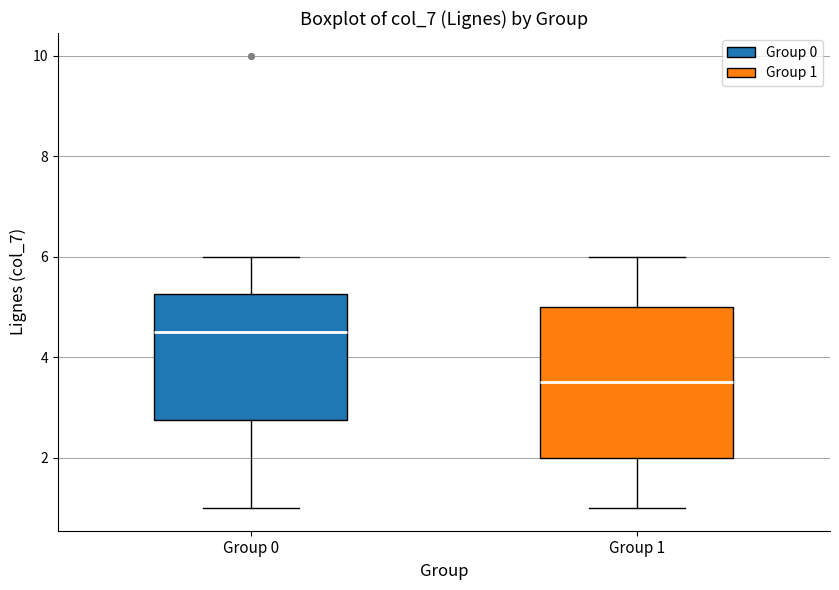

Reading left to right, read every box against the y-axis: the position of its median line, the range the box covers, and the ends of its whiskers. The values are not printed on the chart, so give them approximately, as read against the axis.

Group 0: median 4.6, box 2.8 to 5.2, whiskers 1.0 to 6.0
Group 1: median 3.6, box 2.0 to 5.0, whiskers 1.0 to 6.0